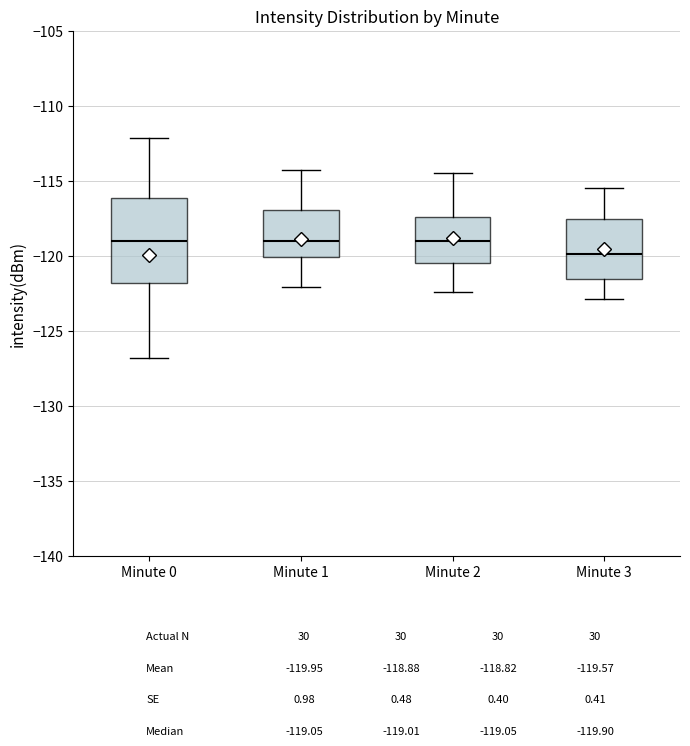

Where does the lower whisker of the box for Minute 1 end on the y-axis? The values are not printed on the chart, so give them approximately, as read against the axis.

-122.0